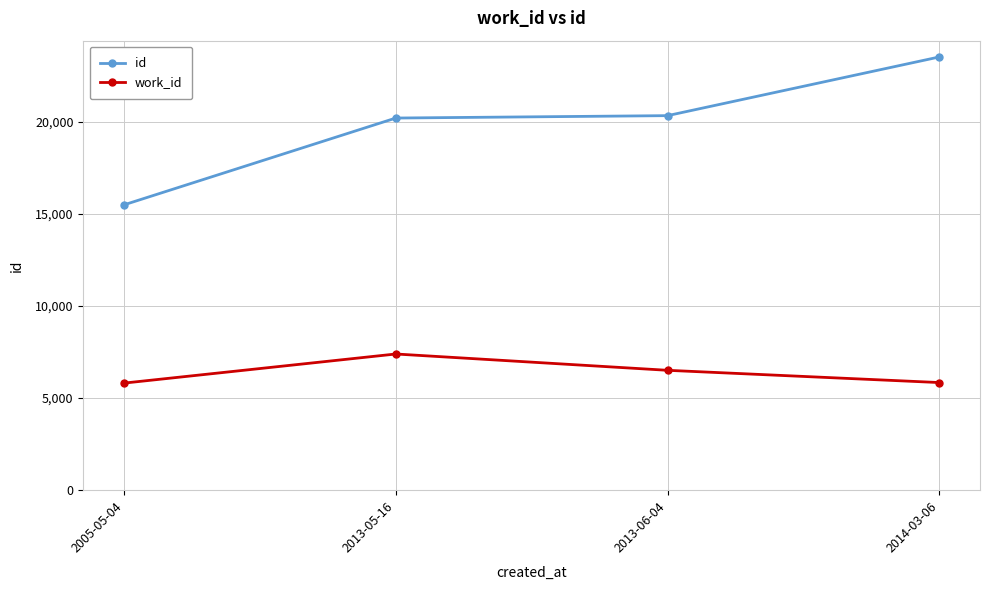

Is it true that work_id equals 1880 at 2005-05-04?

False